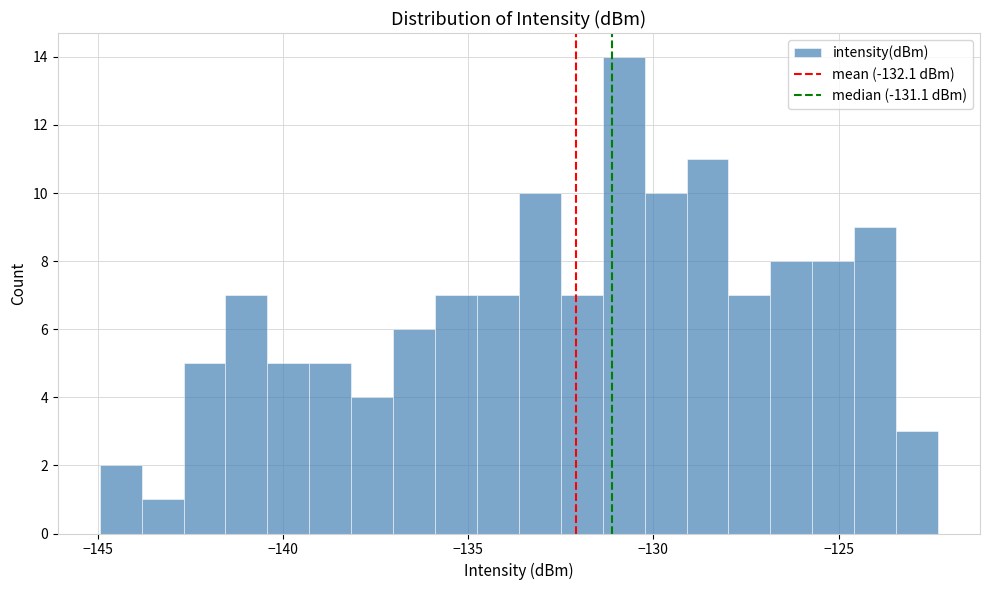

Read against the x-axis, roughly where is the centre of the tallest bar?

-131.0